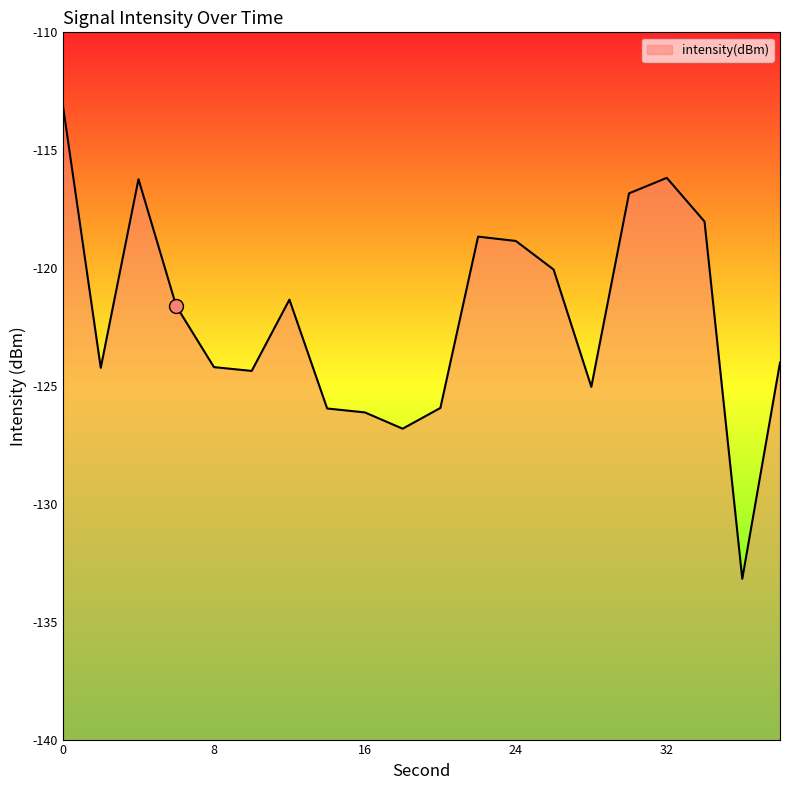

What is the change in value from 4 to 18?

-10.6